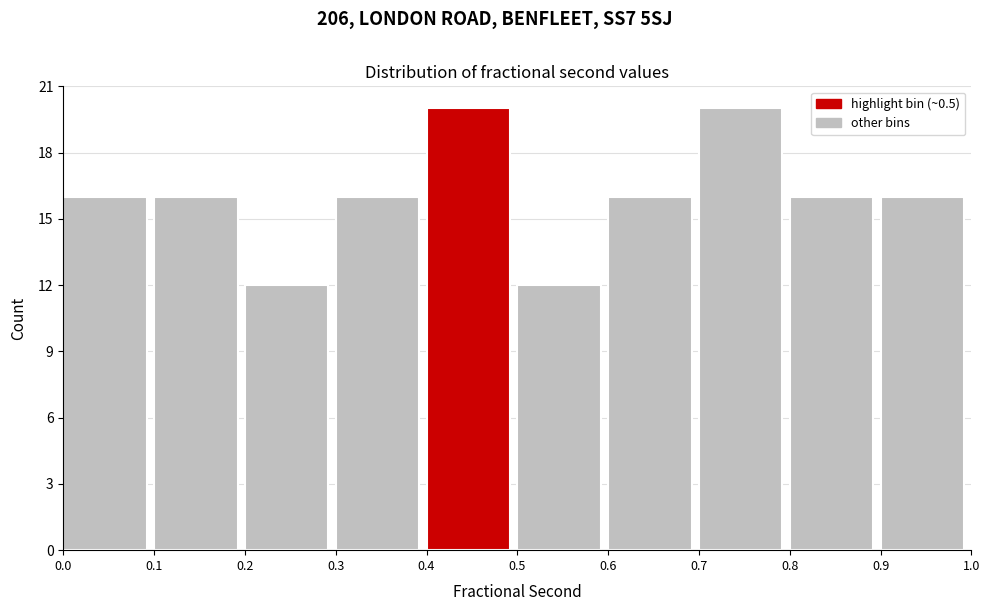

How tall is the bar that spans 0.1 to 0.2 on the x-axis? The values are not printed on the chart, so give them approximately, as read against the axis.

16